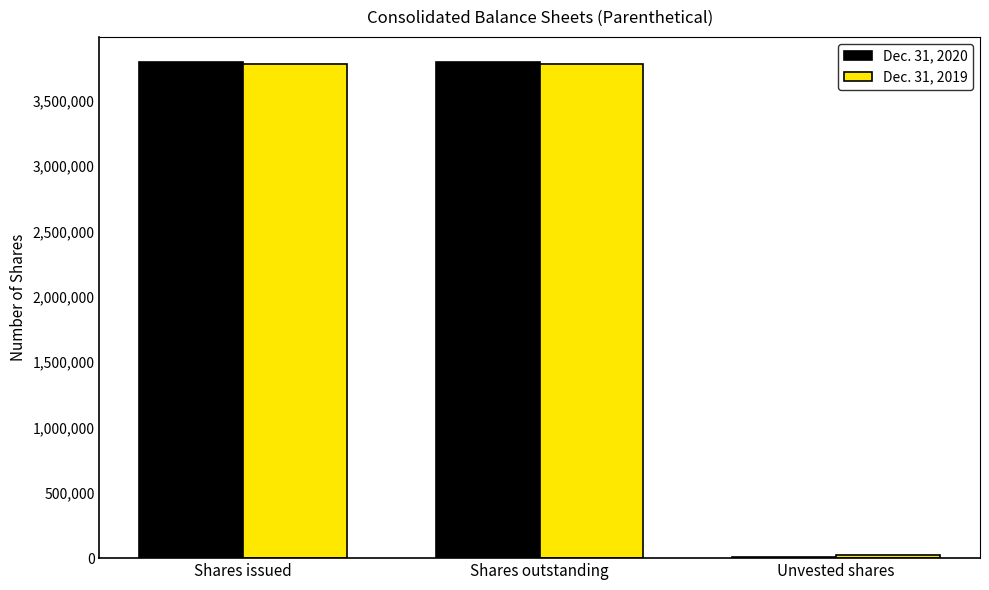

What is the approximate value of Dec. 31, 2019 at Shares issued, to the nearest 10?

3783720